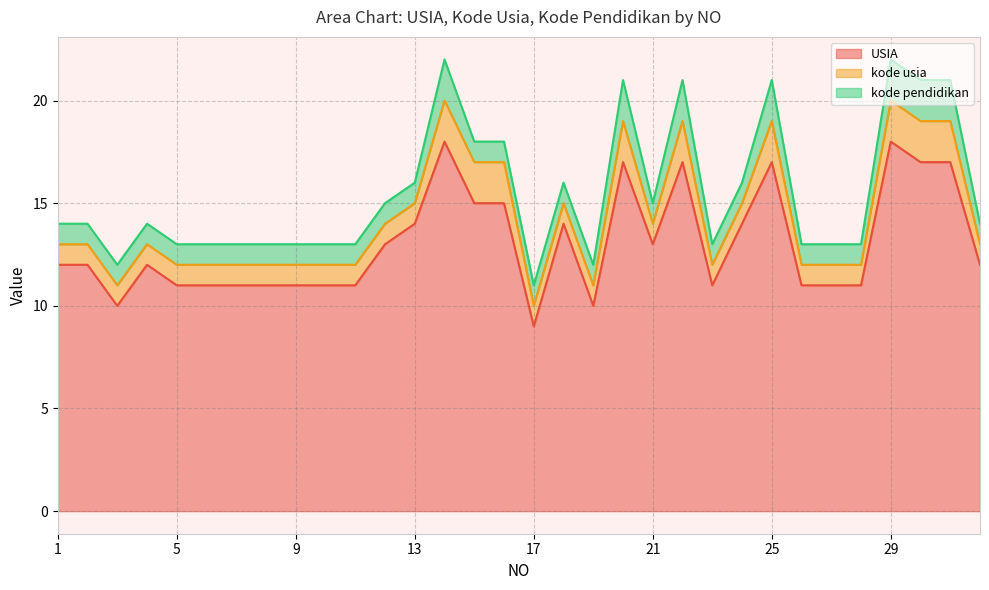

Does the chart display data point markers on the line(s)?

No